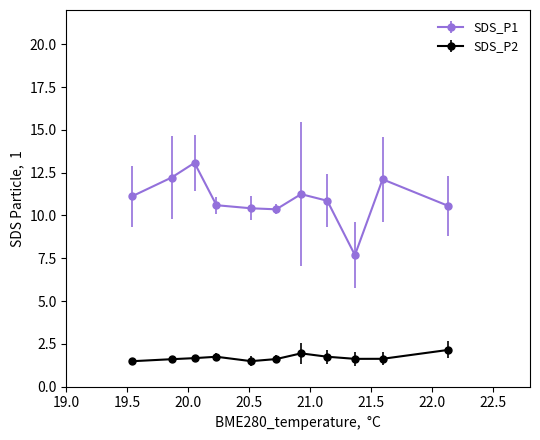

Rank the series by their maximum value, from highest to lowest.

SDS_P1, SDS_P2